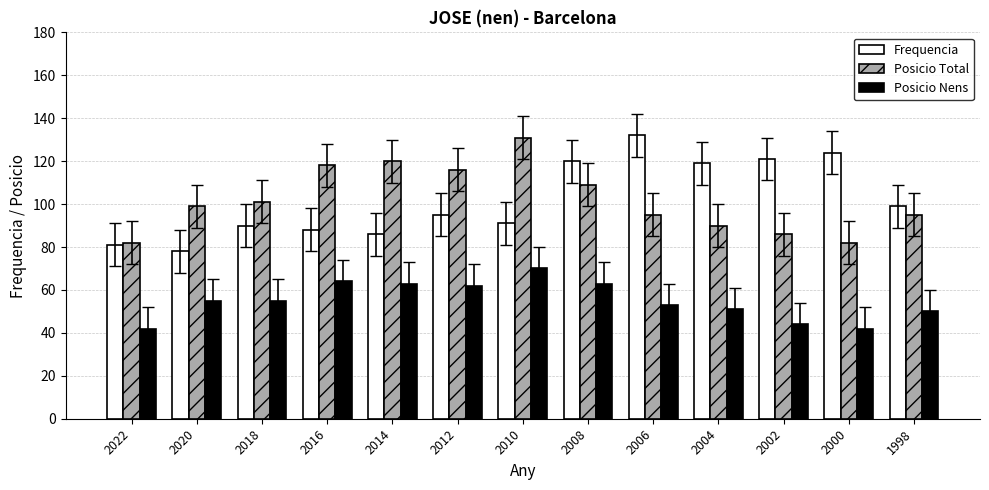

True or false: Posicio Nens has a value of 30 at 2006.

False